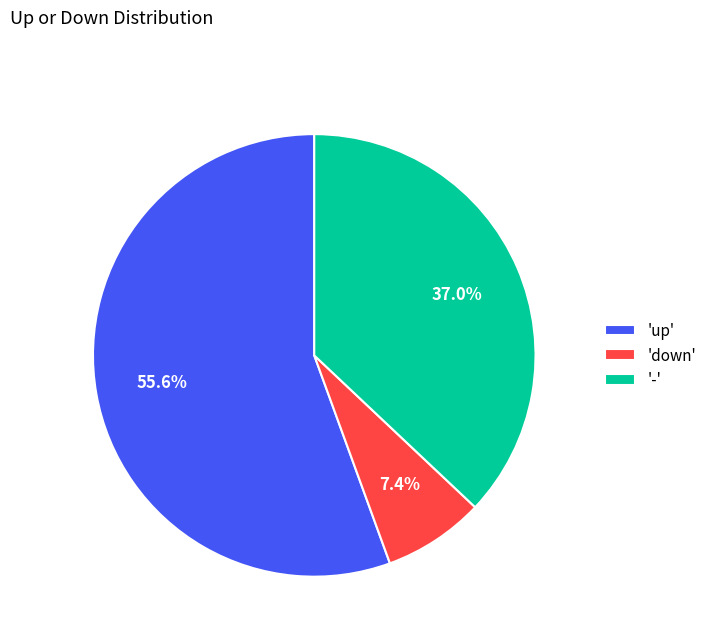

Combined, do 'down' and '-' account for over 50%?

No